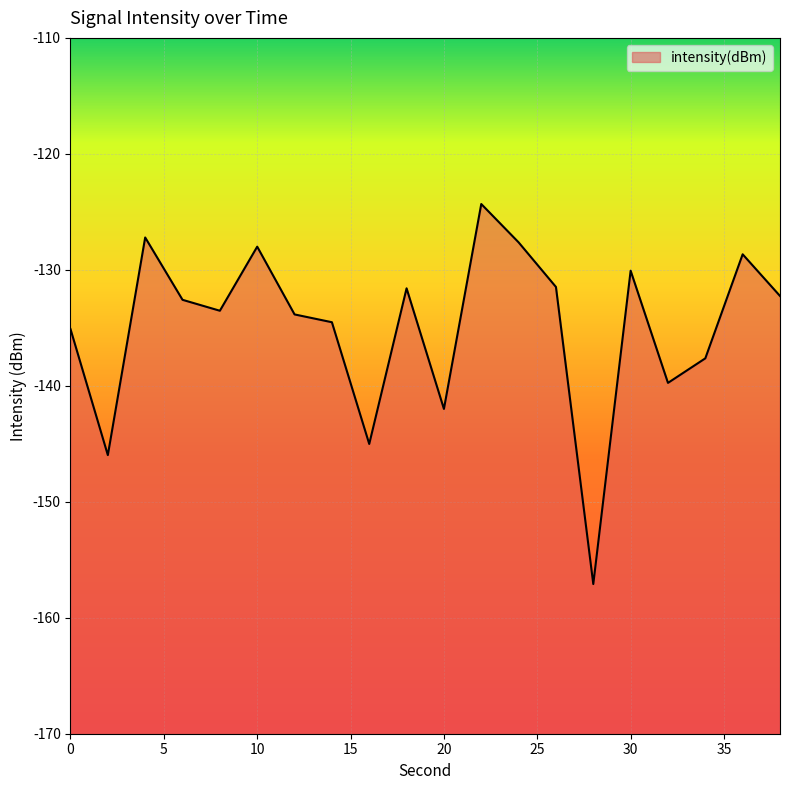

True or false: the data shows -232.8 at 14.

False